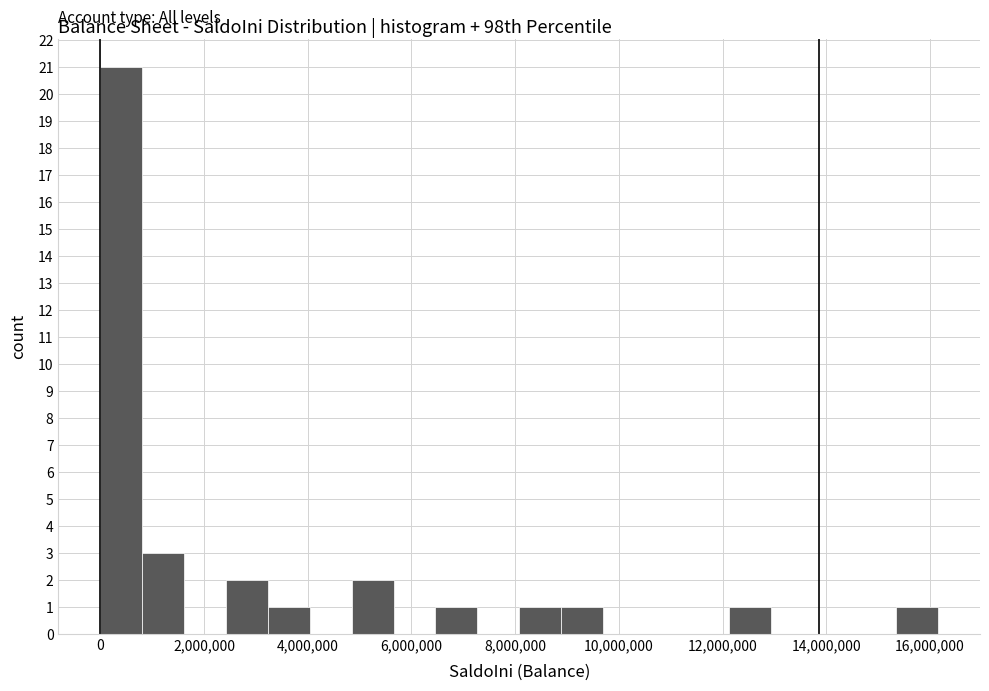

Reading left to right, list every bar in this chart as the range it spans on the x-axis followed by its height. Neither the bar edges nor the heights are printed on the chart, so give them approximately, as read against the axes.

0 to 800000: 21
800000 to 1600000: 3
1600000 to 2400000: 0
2400000 to 3200000: 2
3200000 to 4000000: 1
4000000 to 4800000: 0
4800000 to 5600000: 2
5600000 to 6400000: 0
6400000 to 7200000: 1
7200000 to 8000000: 0
8000000 to 8800000: 1
8800000 to 9600000: 1
9600000 to 10600000: 0
10600000 to 11400000: 0
11400000 to 12200000: 0
12200000 to 13000000: 1
13000000 to 13800000: 0
13800000 to 14600000: 0
14600000 to 15400000: 0
15400000 to 16200000: 1